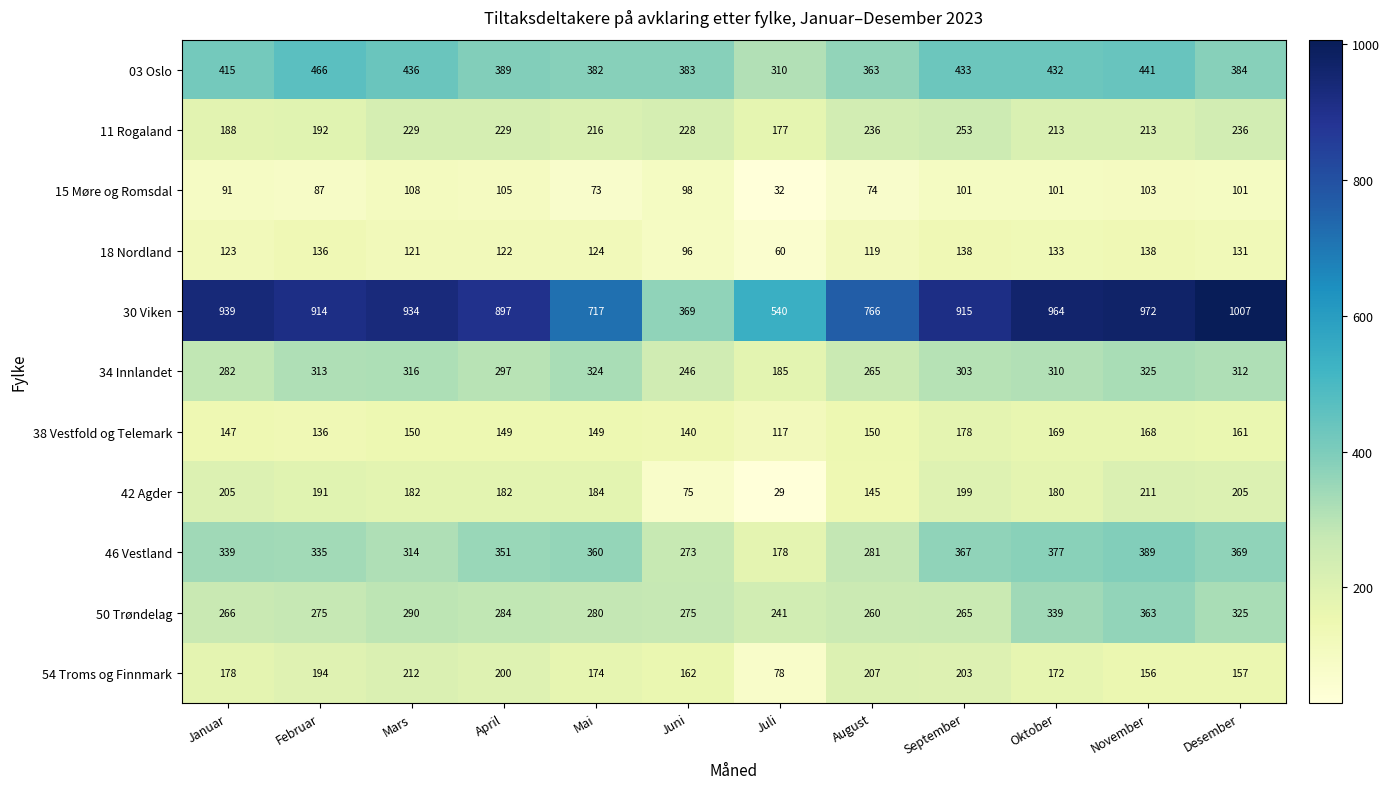

What is the difference between the maximum and minimum values in the 34 Innlandet series?

140